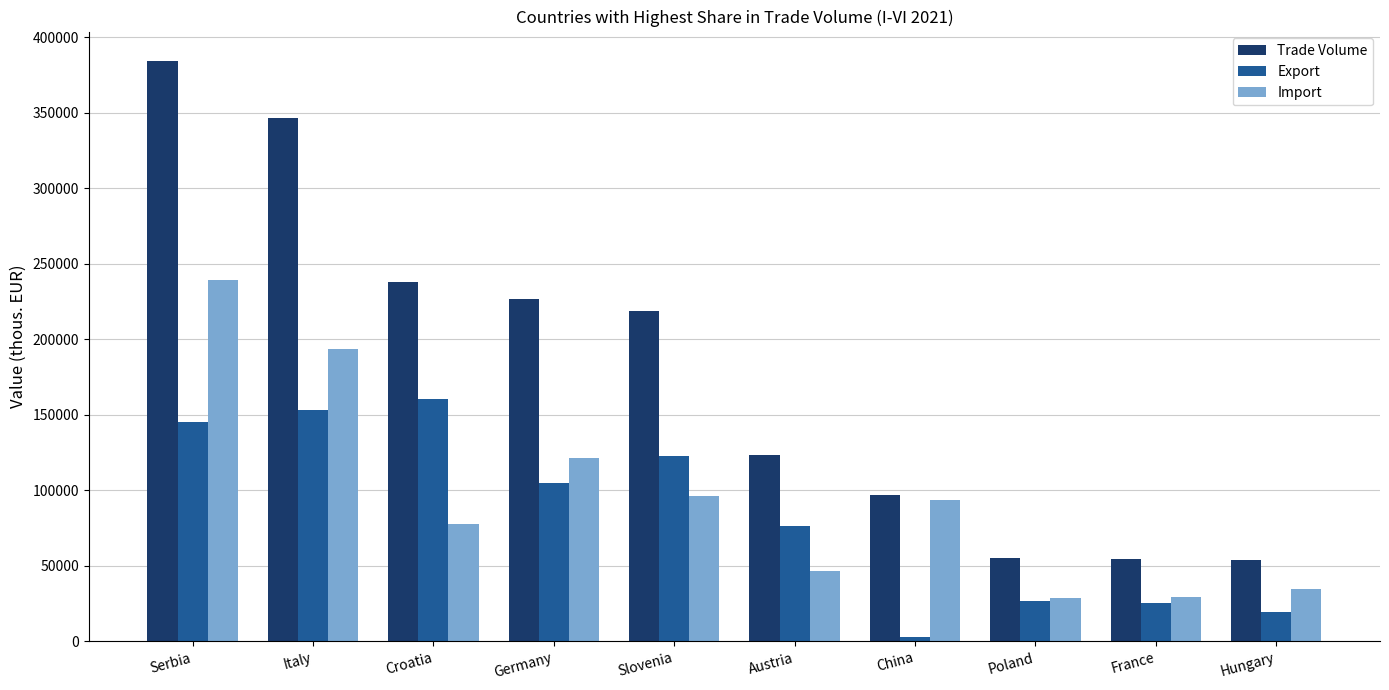

Which series has the largest total across all categories?

Trade Volume